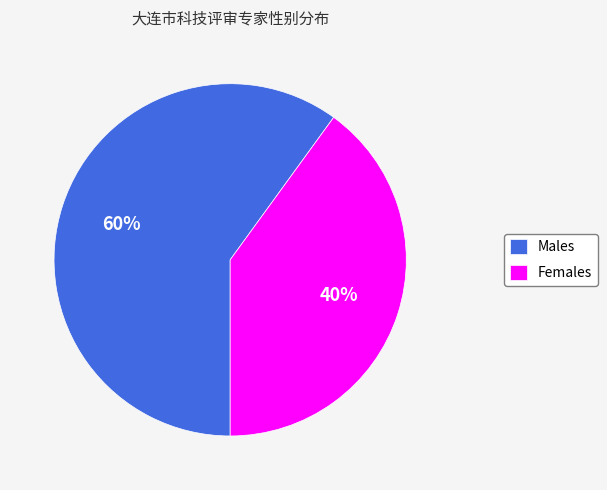

What is the smallest slice in the pie chart?

Females